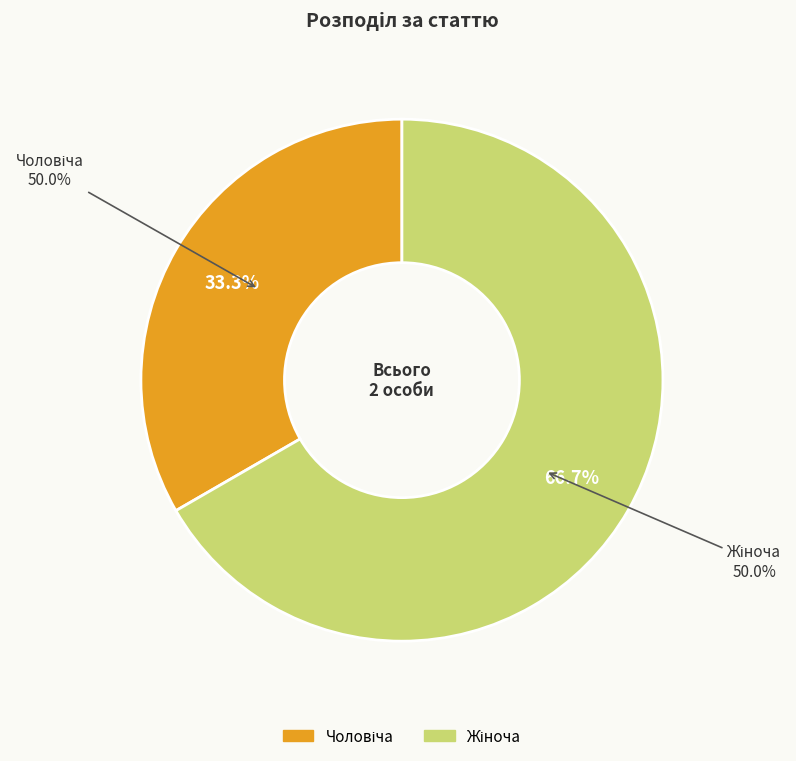

To the nearest percent, what is the difference between the Жіноча and Чоловіча slice percentages?

33%